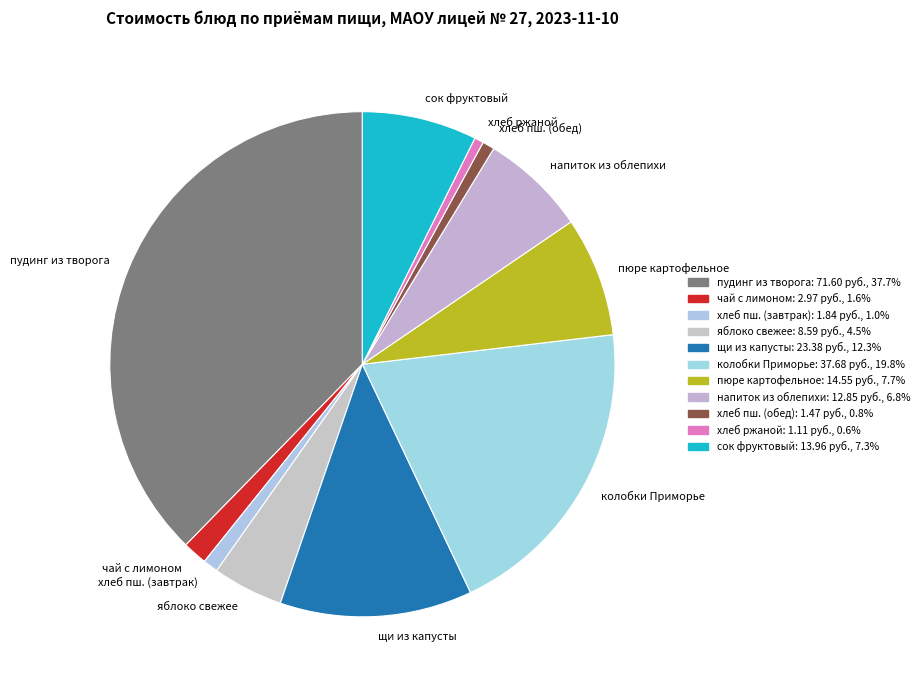

What is the largest slice in the pie chart?

пудинг из творога